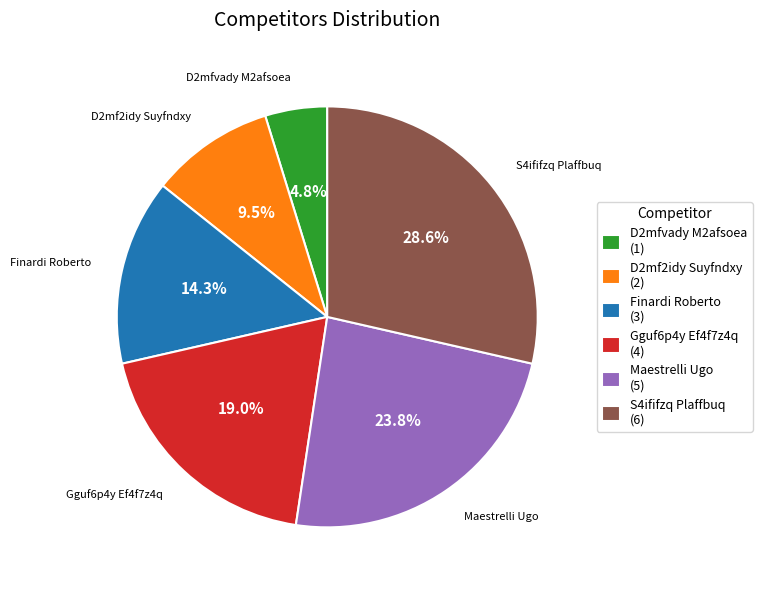

Rank the categories by value from highest to lowest.

S4ififzq Plaffbuq, Maestrelli Ugo, Gguf6p4y Ef4f7z4q, Finardi Roberto, D2mf2idy Suyfndxy, D2mfvady M2afsoea